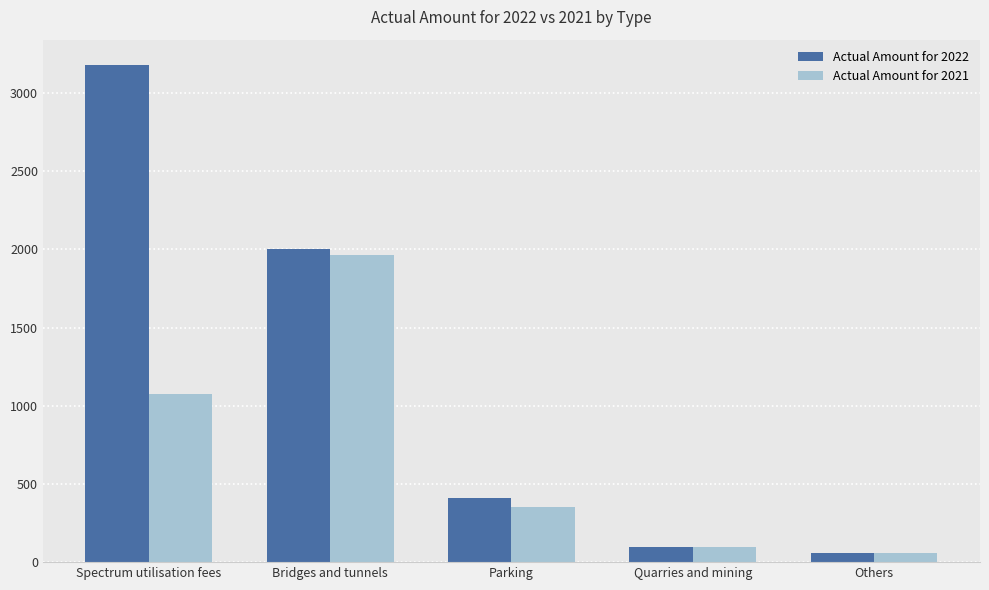

What is the difference between the maximum and minimum values in the Actual Amount for 2021 series?

1901